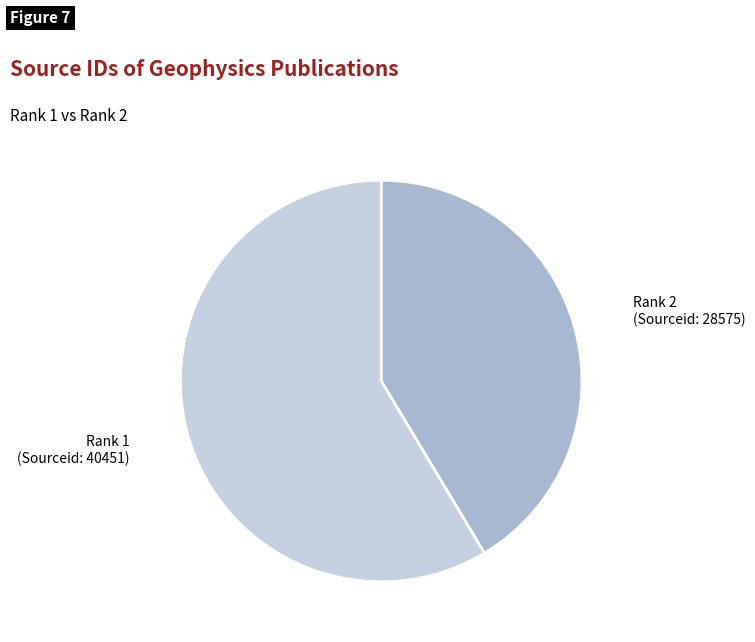

What is the ratio of the value at Rank 2 (Sourceid: 28575) to the value at Rank 1 (Sourceid: 40451)?

0.7